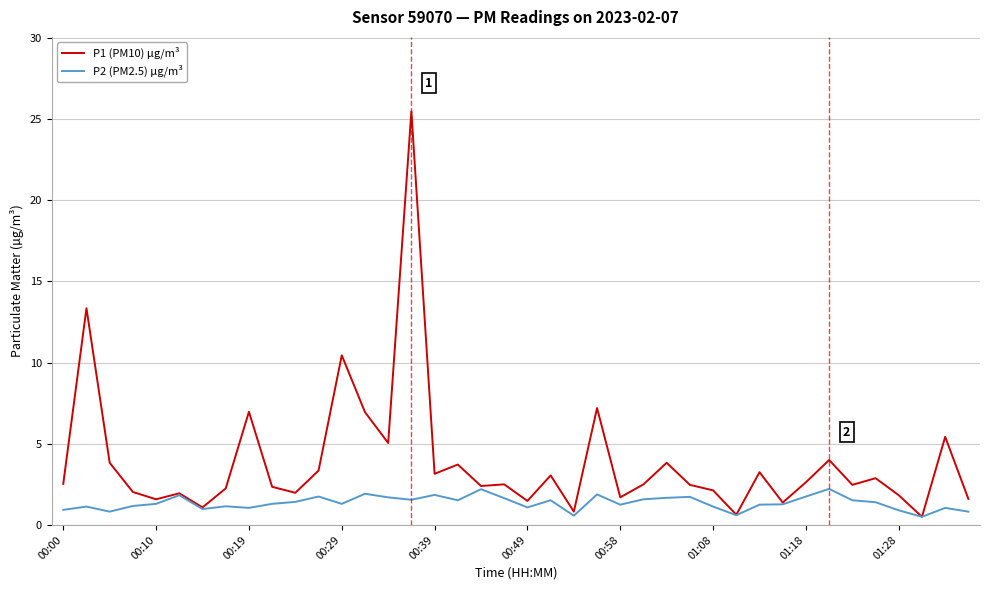

Rank the series by their maximum value, from highest to lowest.

P1 (PM10) µg/m³, P2 (PM2.5) µg/m³